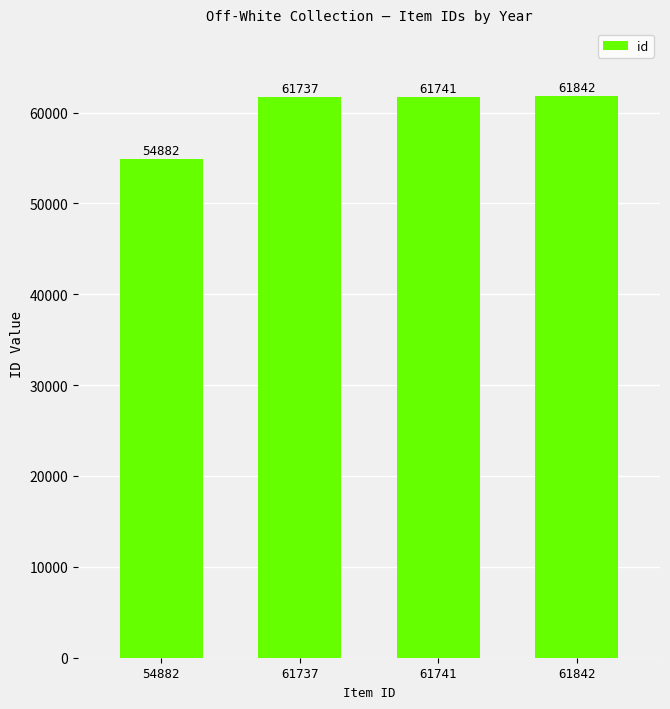

The value at 61842 is 61842. True or false?

True